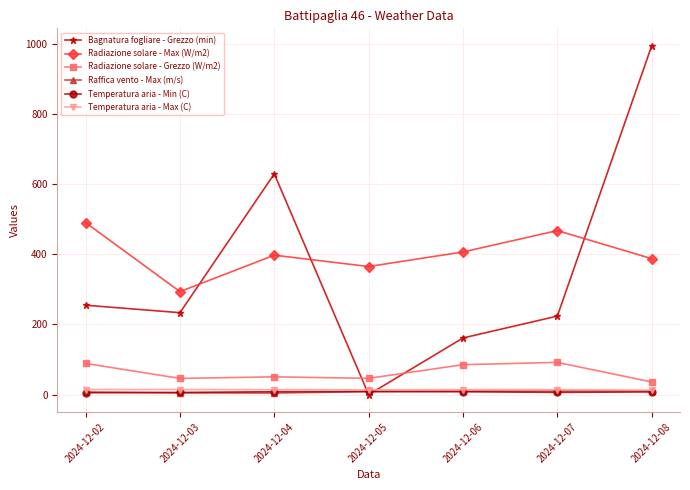

True or false: Bagnatura fogliare - Grezzo (min) has a value of 334.9 at 2024-12-02.

False